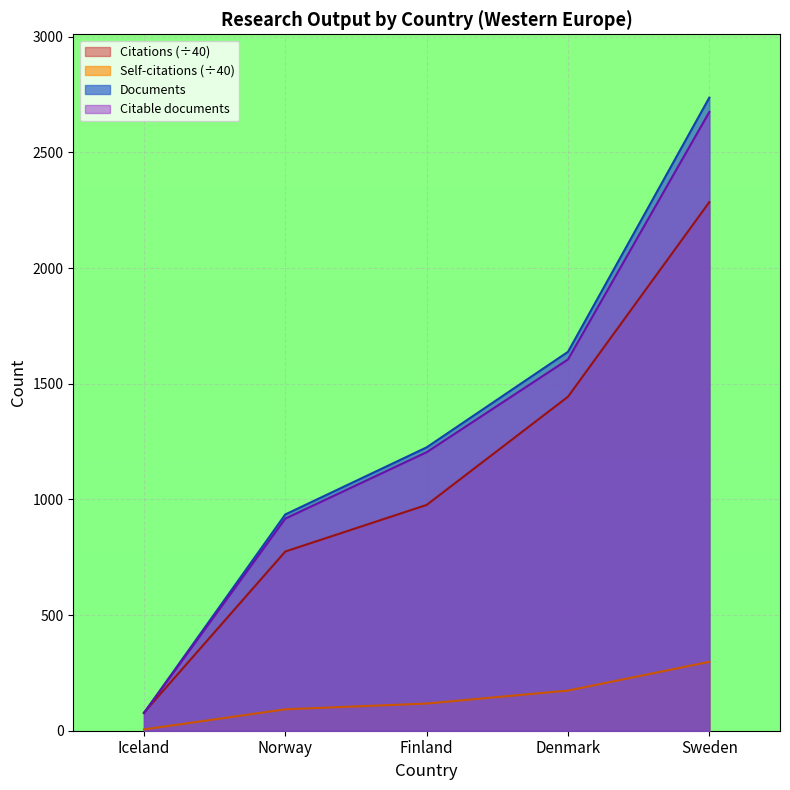

Is it true that Citations equals 1354.4 at Finland?

False